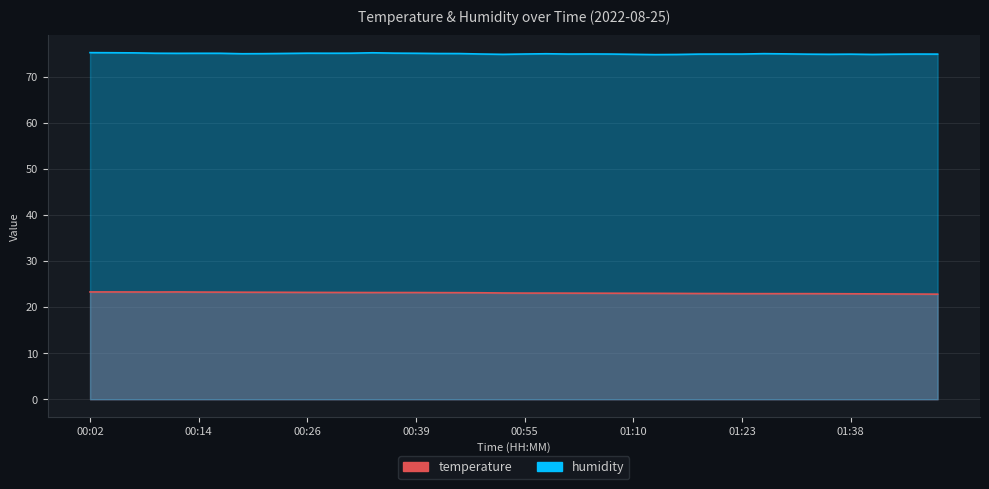

True or false: temperature and humidity intersect in this chart.

False